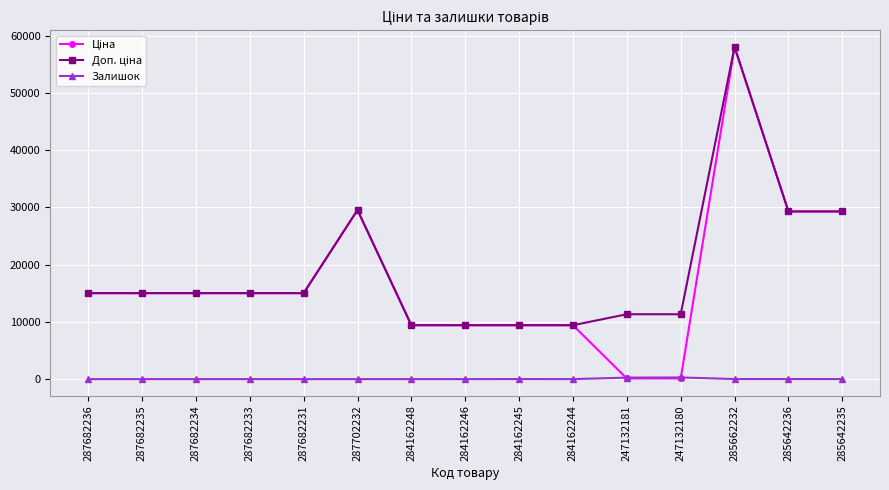

What is the spread (max minus min) of values at 287682233?

15019.2